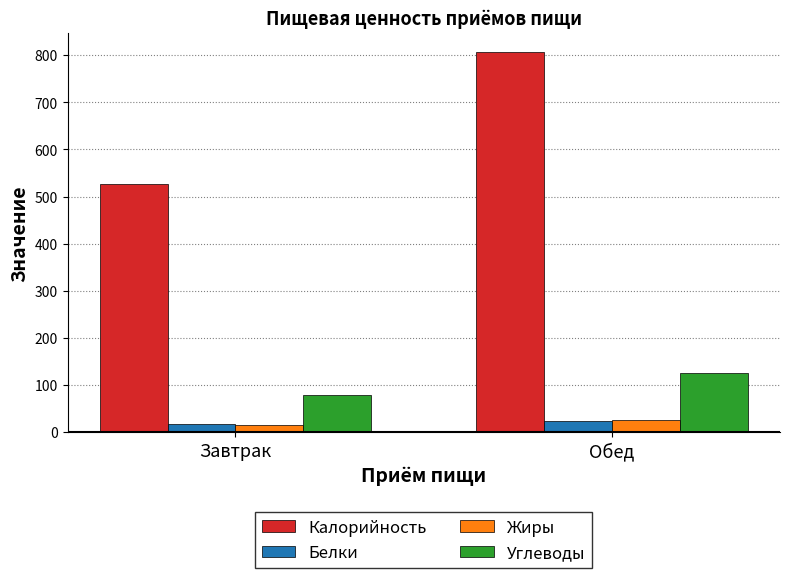

List the labels in order of Калорийность value, largest first.

Обед, Завтрак